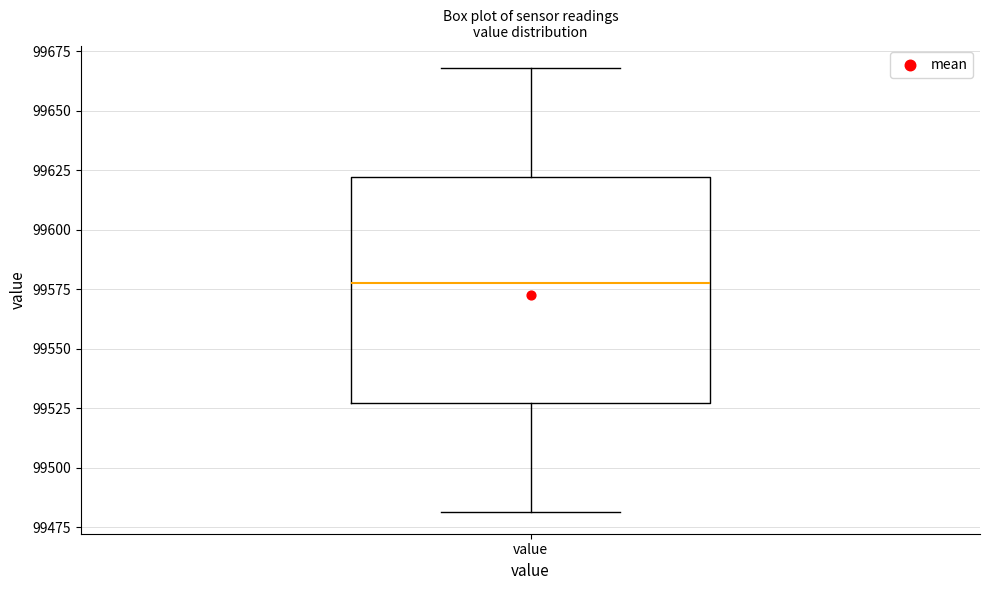

Where is the upper edge of the box for value on the y-axis? The values are not printed on the chart, so give them approximately, as read against the axis.

99620